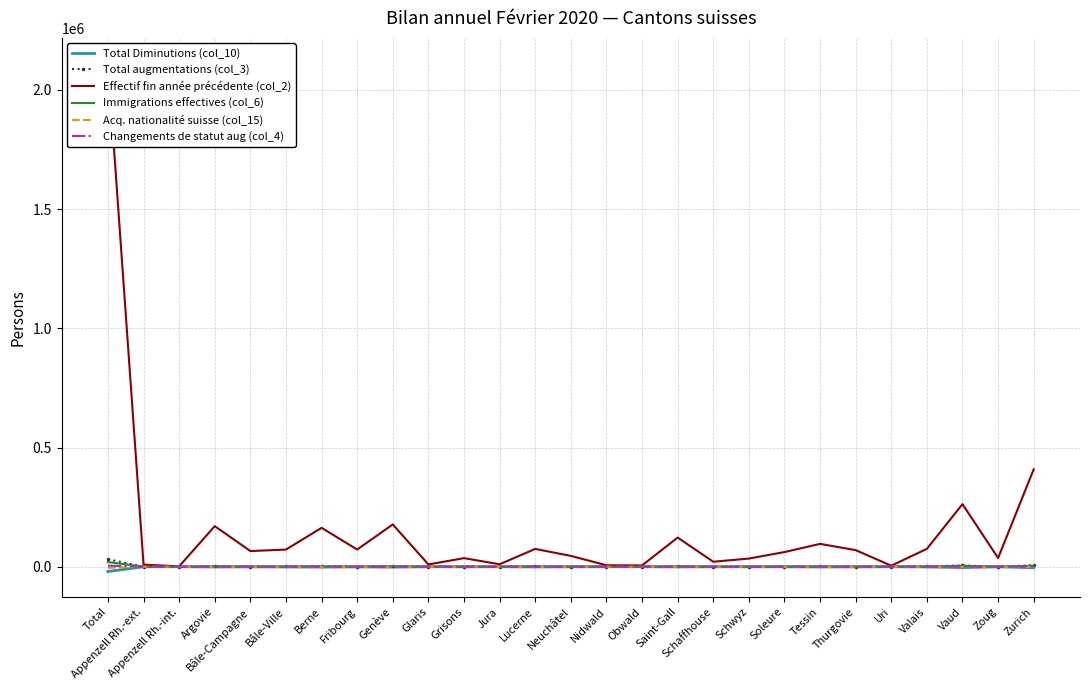

True or false: Total Diminutions (col_10) and Immigrations effectives (col_6) intersect in this chart.

False